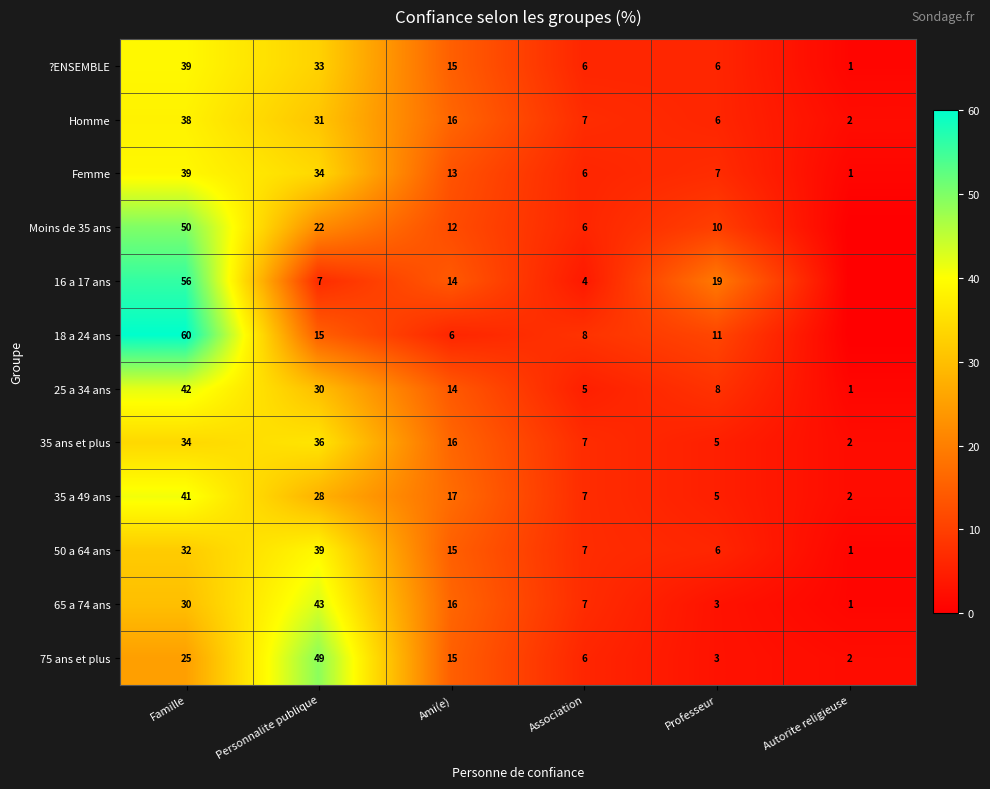

At which label does 35 a 49 ans reach its peak?

Famille